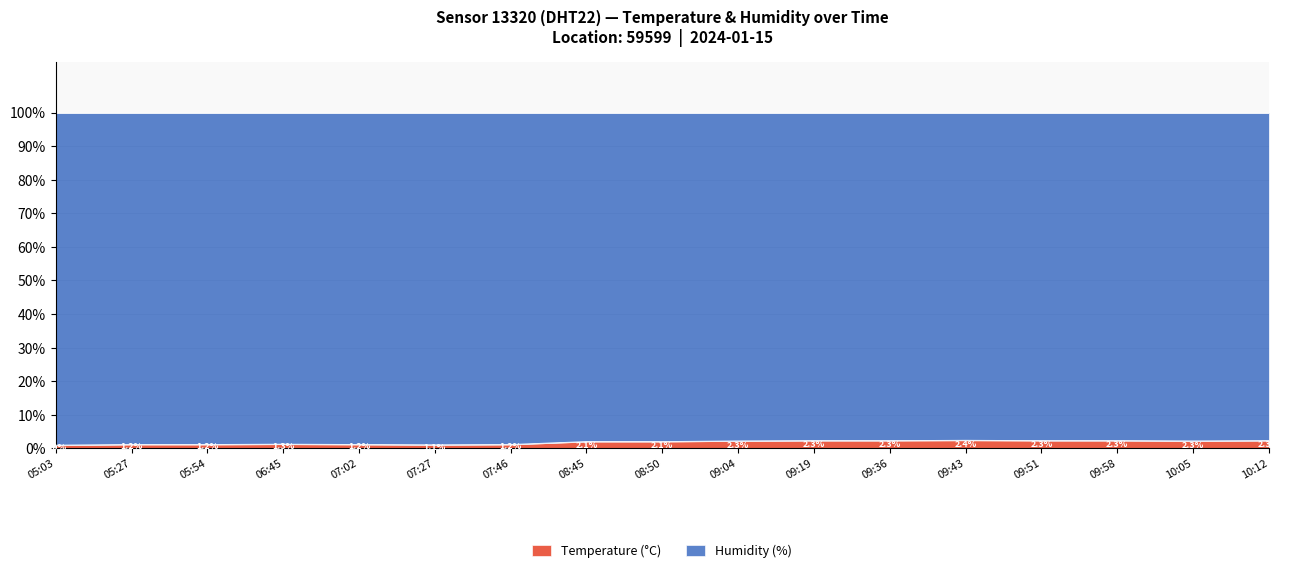

Between 08:45 and 09:04, which is larger?

09:04